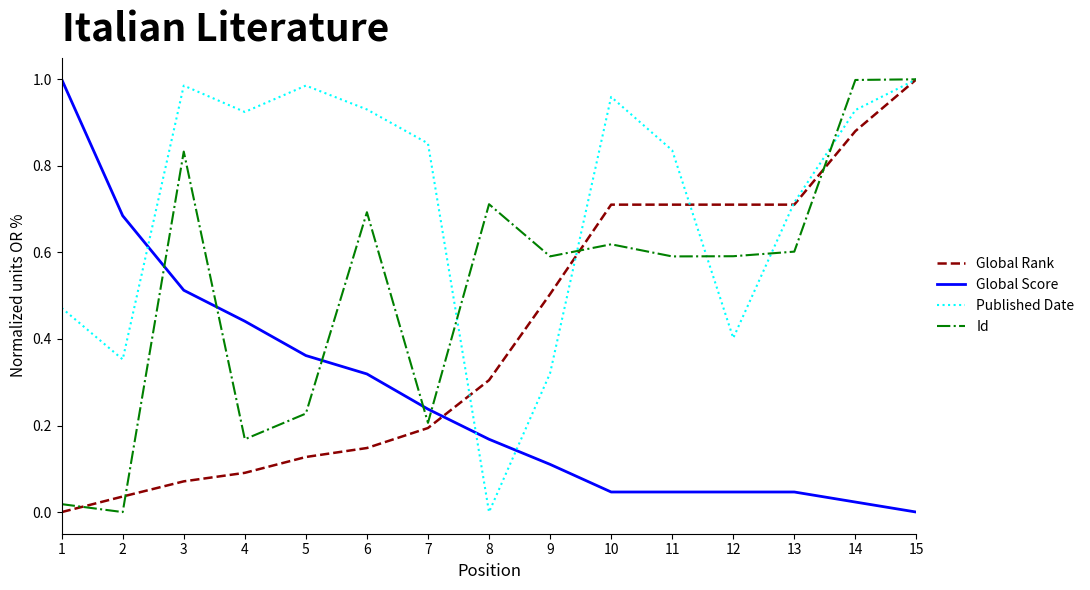

The value of Id at 2 is 0.0. True or false?

True